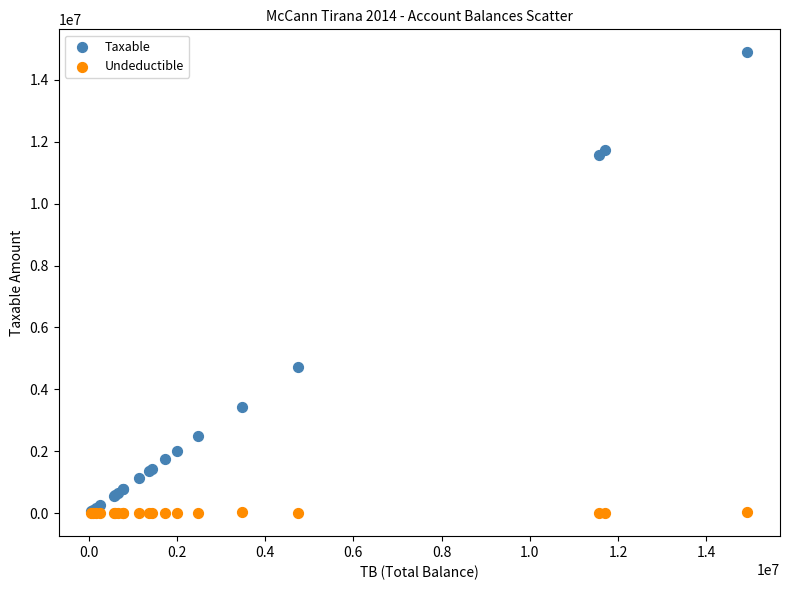

Across all series, what Y value is closest to 7443929?

4731146.9